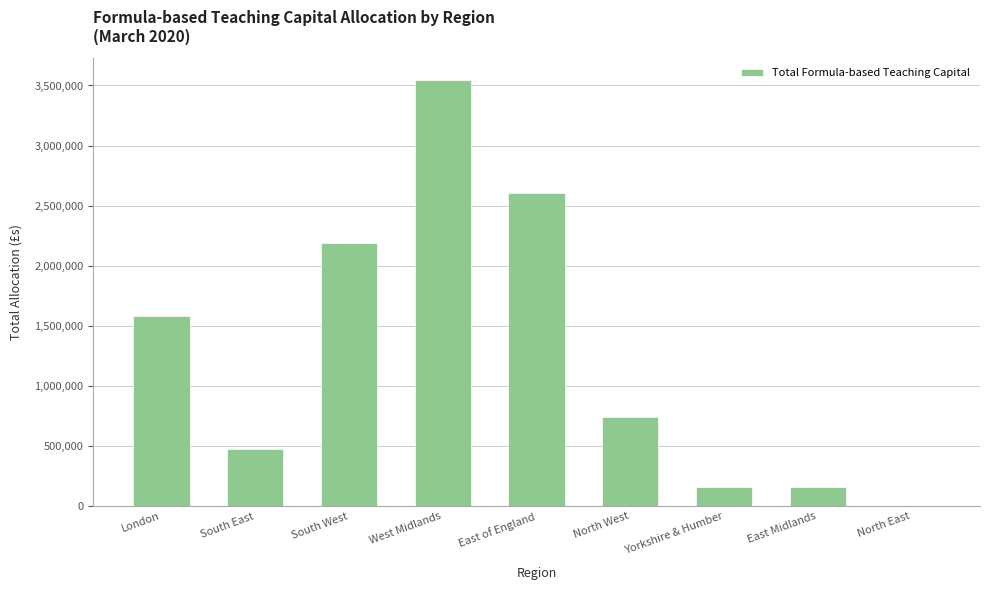

Where is the data nearest to the value 1774249?

London